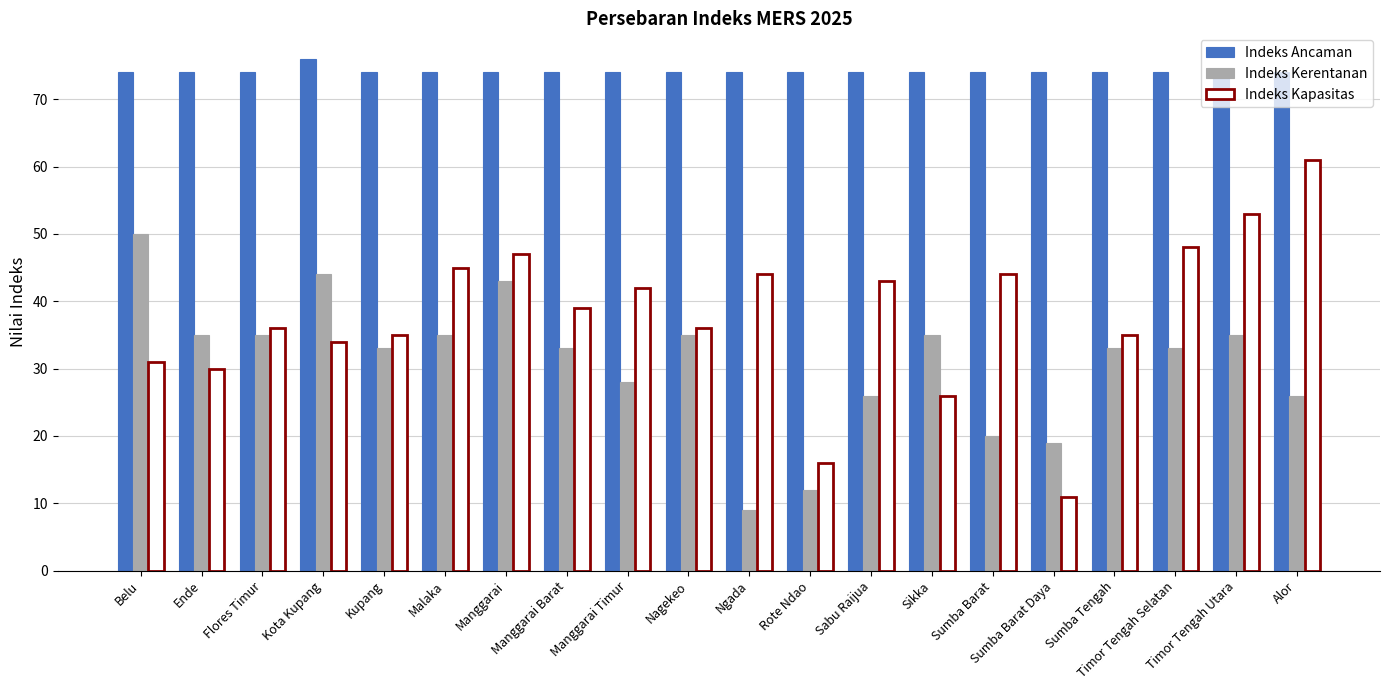

True or false: Indeks Kapasitas has a value of 35 at Alor.

False